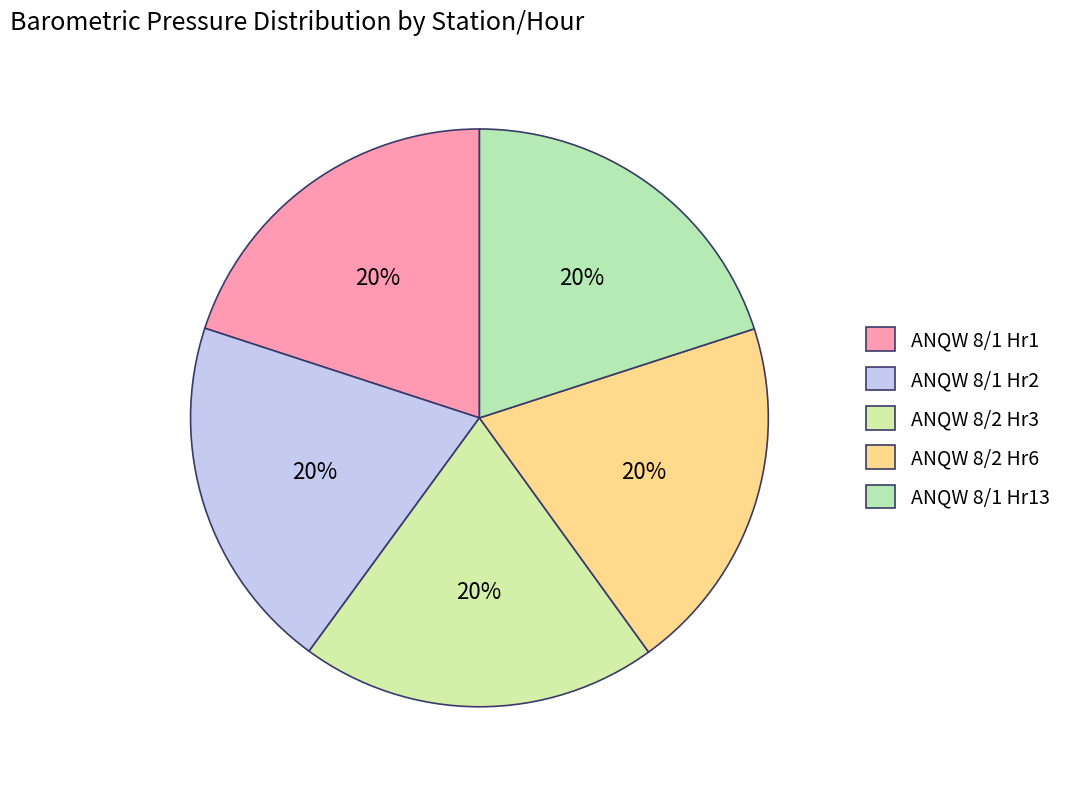

Is there any slice that represents more than half of the pie?

No